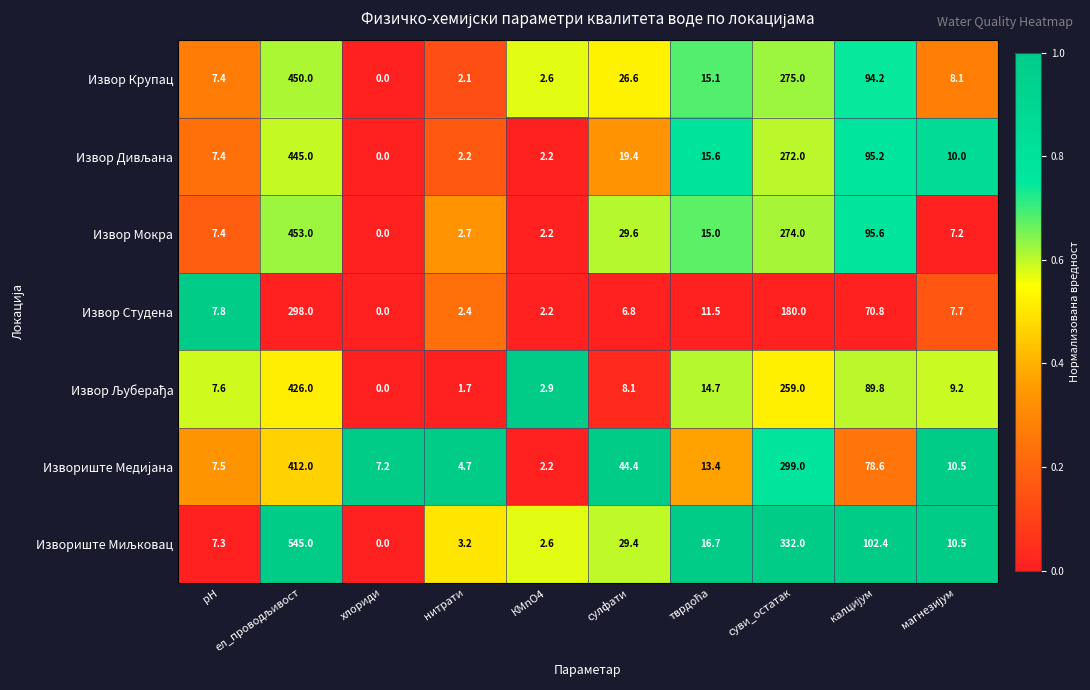

At which label is Извориште Медиjана closest to 207?

суви_остатак